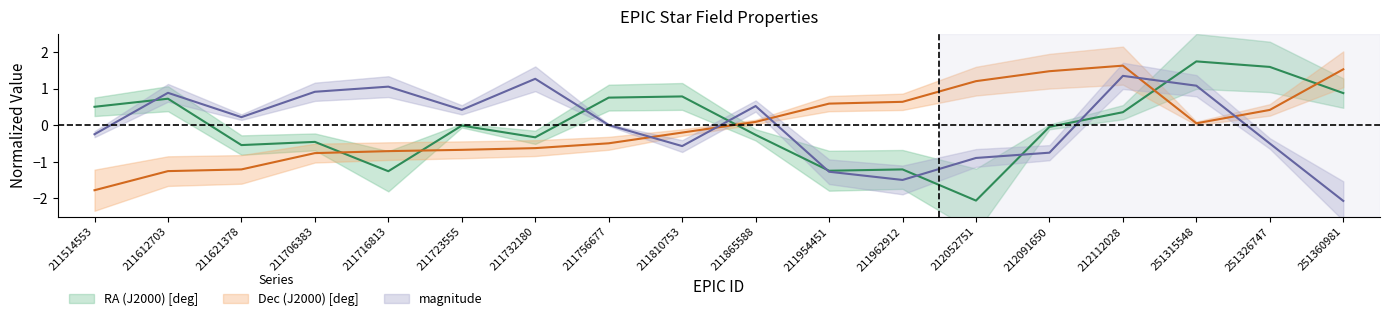

Is this an area chart (filled region under the line)?

No